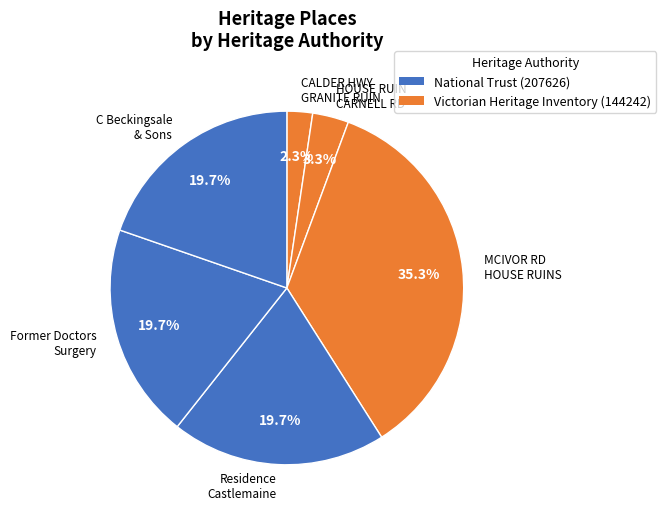

What percentage is NOT represented by HOUSE RUIN CARNELL RD?

96.7%